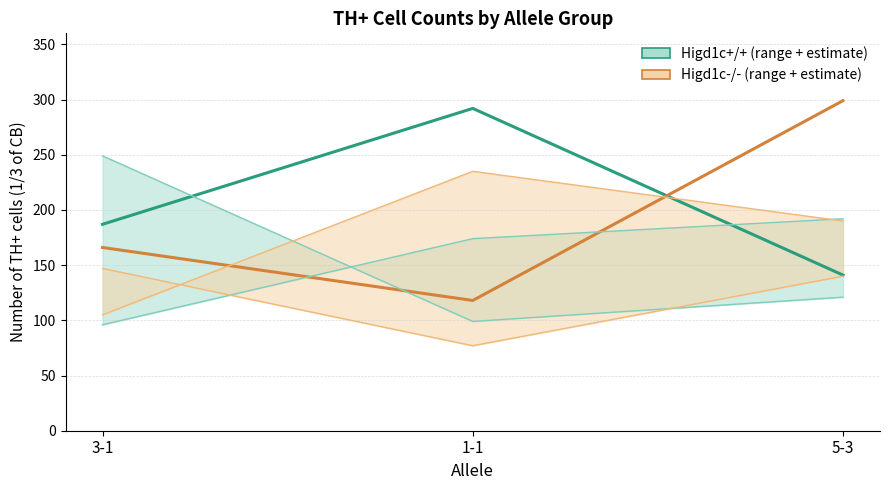

Which series has the largest total across all categories?

Higd1c+/+ estimate